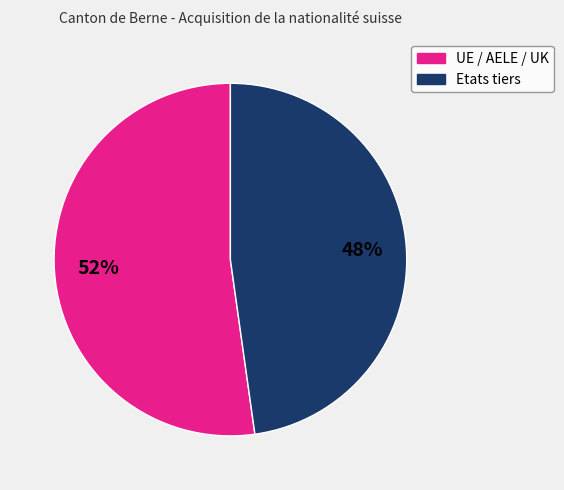

Is the sum of UE / AELE / UK and Etats tiers greater than half?

Yes